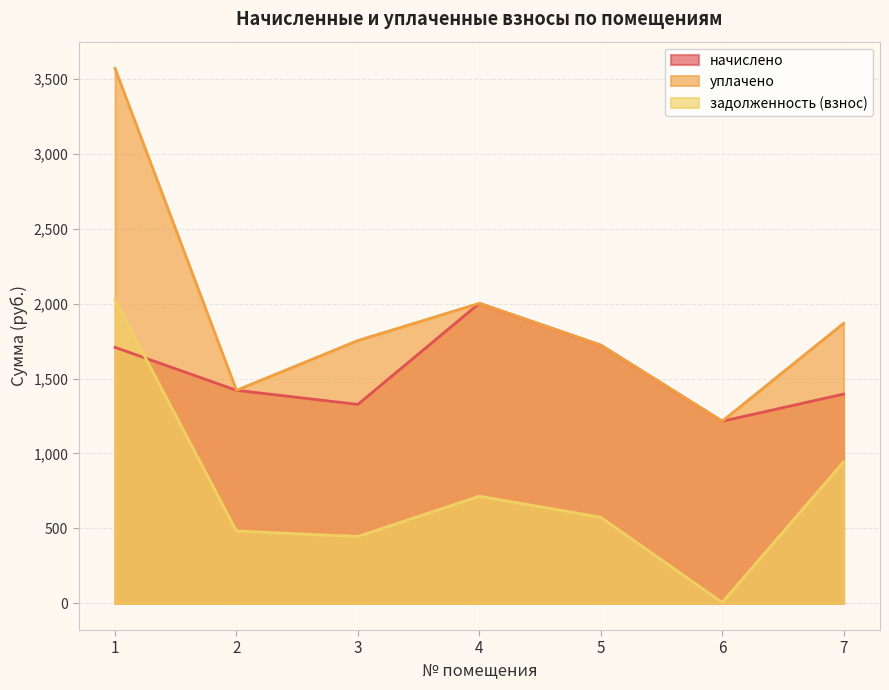

What is the average value of the начислено series?

1542.0